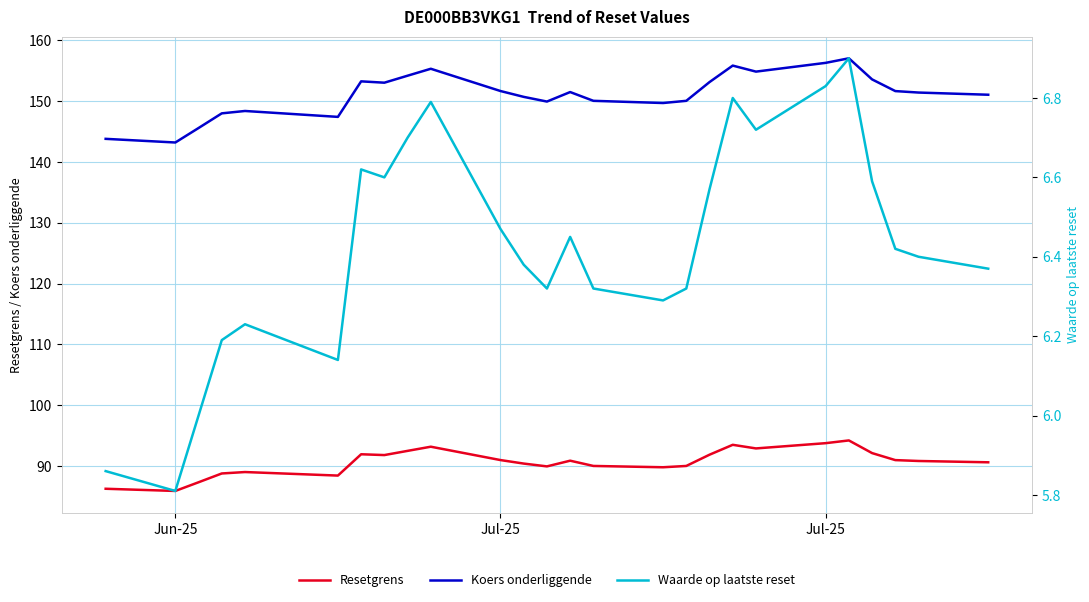

True or false: Koers onderliggende and Resetgrens intersect in this chart.

False